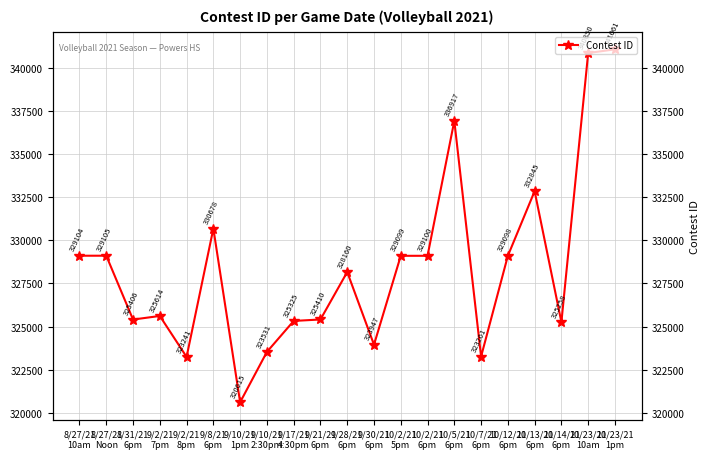

Rank the categories by value from highest to lowest.

10/23/21
1pm, 10/23/21
10am, 10/5/21
6pm, 10/13/21
6pm, 9/8/21
6pm, 8/27/21
Noon, 8/27/21
10am, 10/2/21
6pm, 10/2/21
5pm, 10/12/21
6pm, 9/28/21
6pm, 9/2/21
7pm, 9/21/21
6pm, 8/31/21
6pm, 9/17/21
4:30pm, 10/14/21
6pm, 9/30/21
6pm, 9/10/21
2:30pm, 10/7/21
6pm, 9/2/21
8pm, 9/10/21
1pm